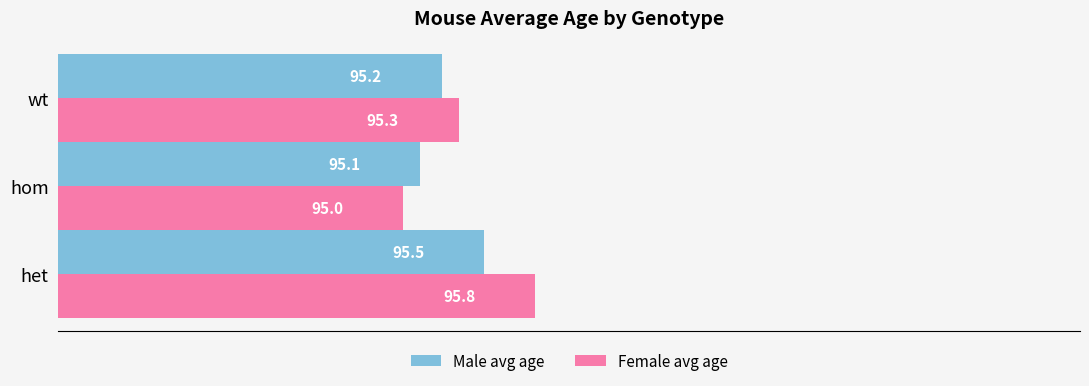

True or false: Male avg age has a value of 124.9 at wt.

False